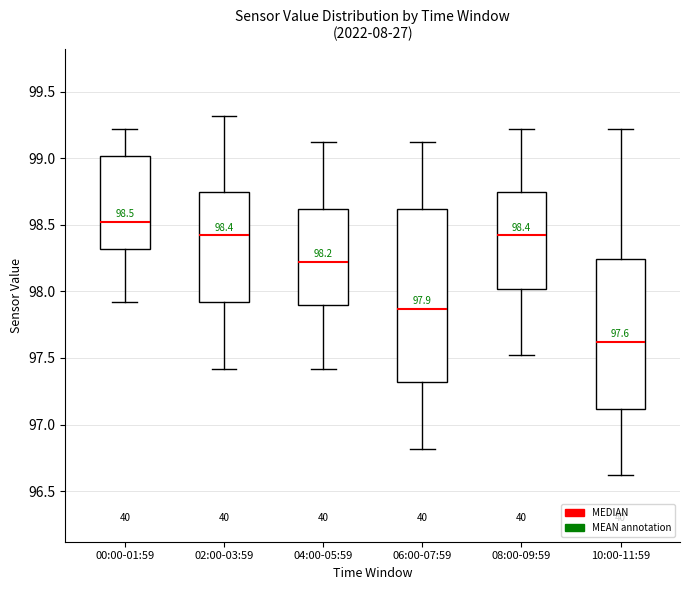

Which box has the highest median line?

00:00-01:59